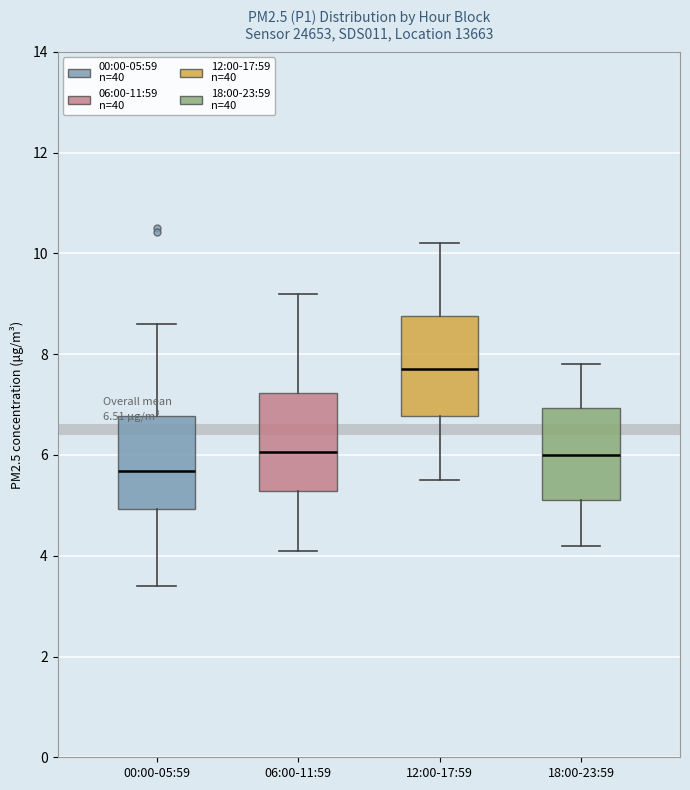

Which box's median line is the highest?

12:00-17:59